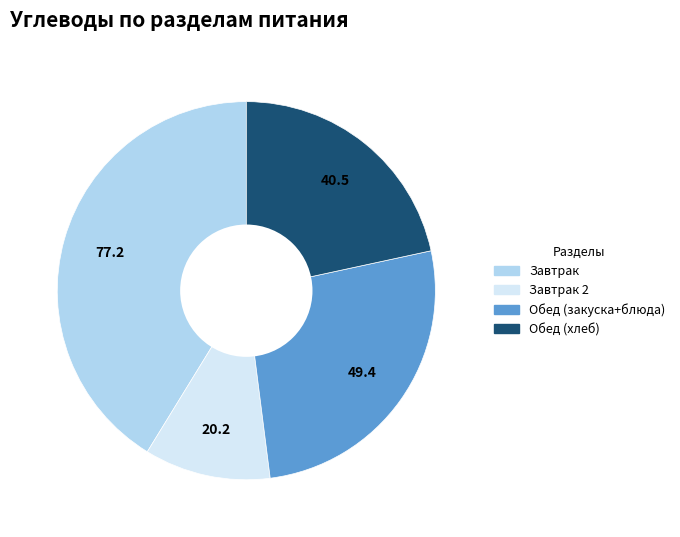

Is there any slice that represents more than half of the pie?

No